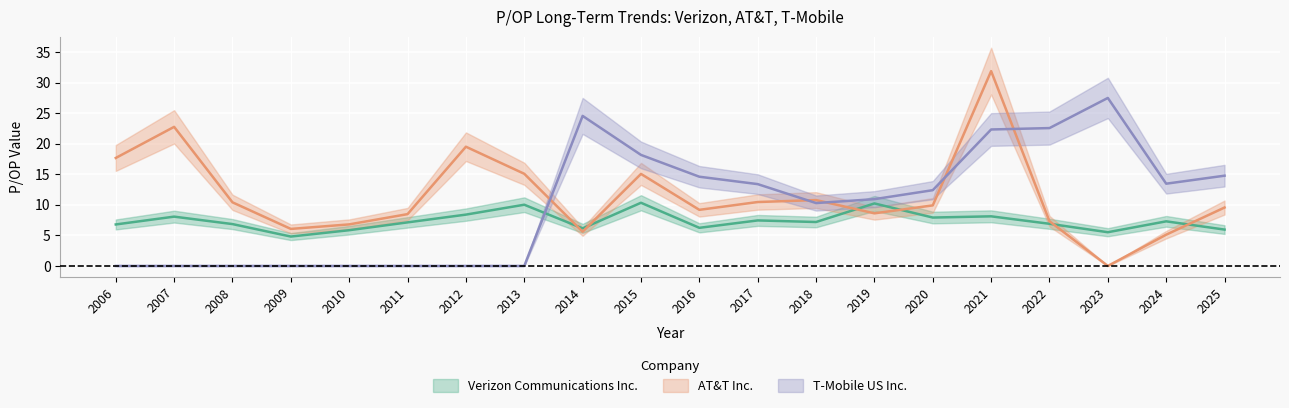

The AT&T Inc. series shows 7.3 at 2014. True or false?

False